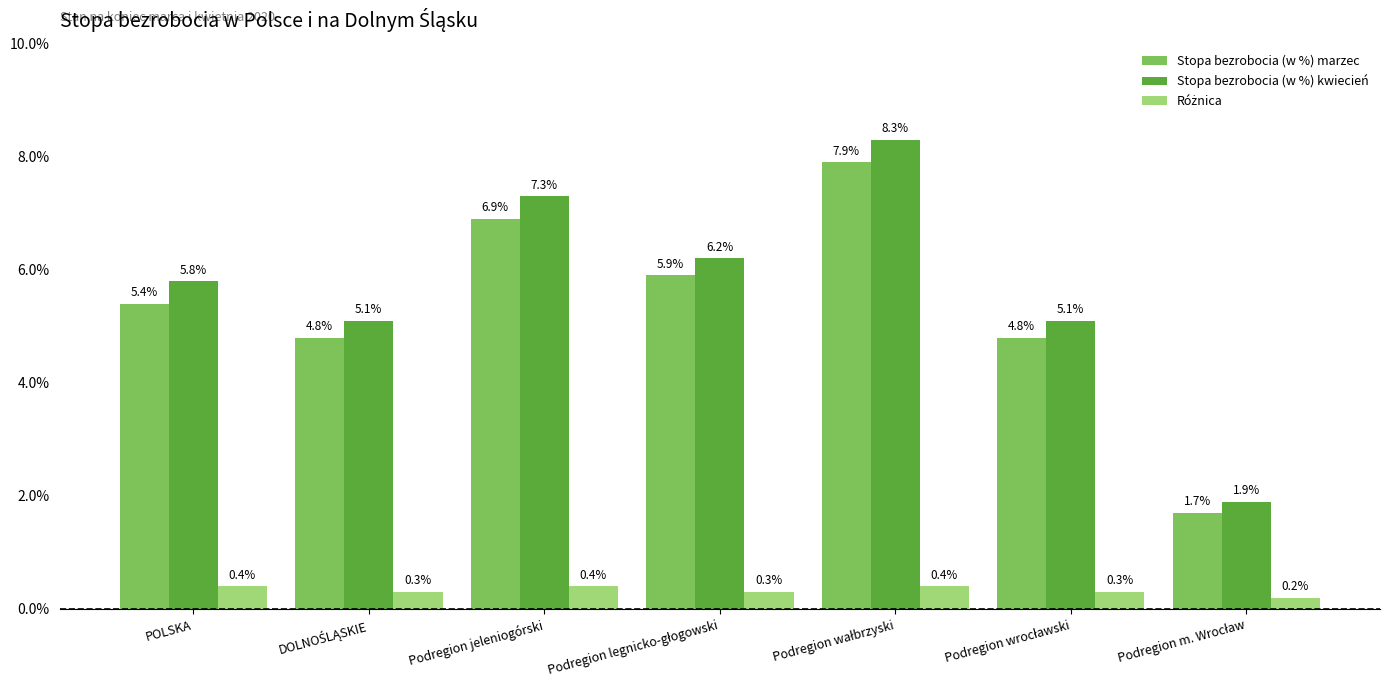

Which series has the largest range (max minus min)?

Stopa bezrobocia (w %) kwiecień